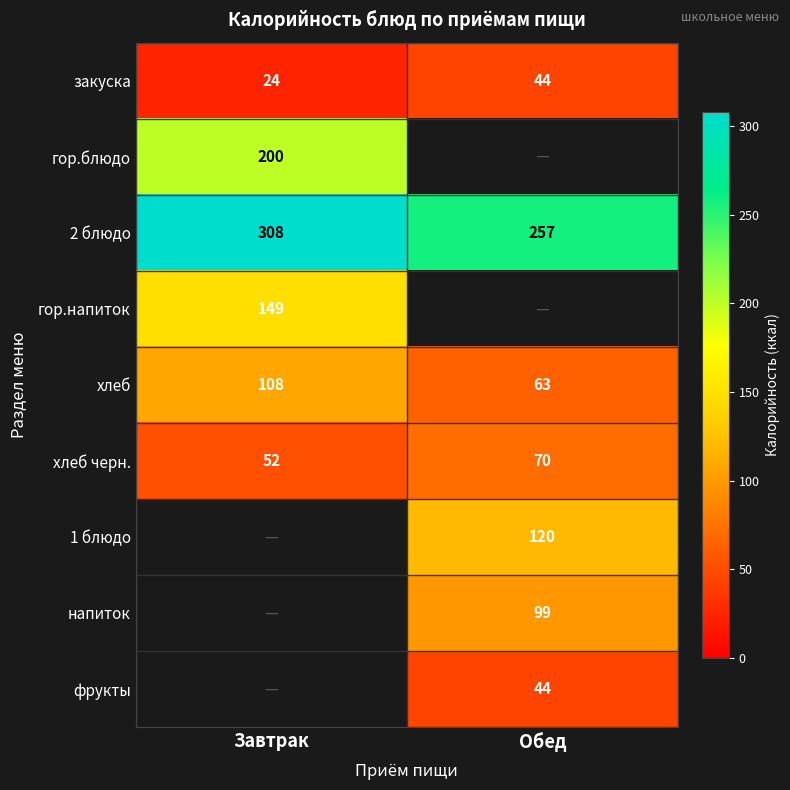

Rank the categories by хлеб черн. value from highest to lowest.

Обед, Завтрак